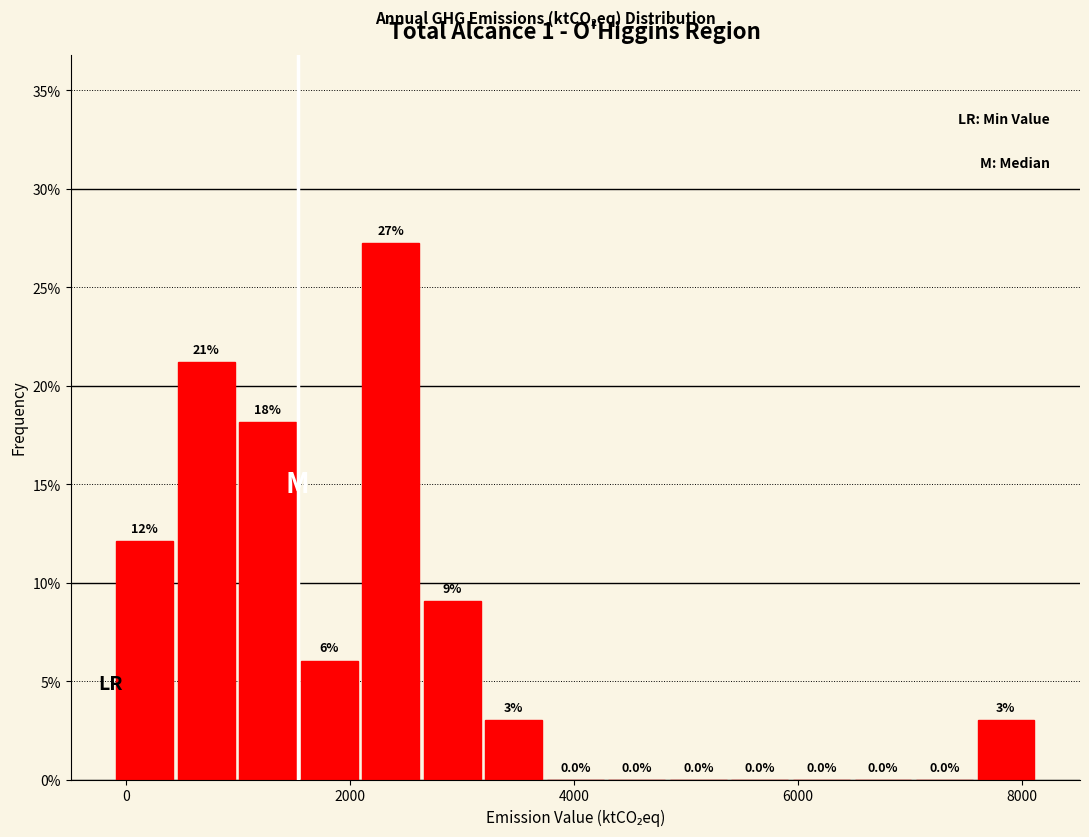

Around what value on the x-axis is the tallest bar? Give the approximate position of its centre, as read against the axis.

2400